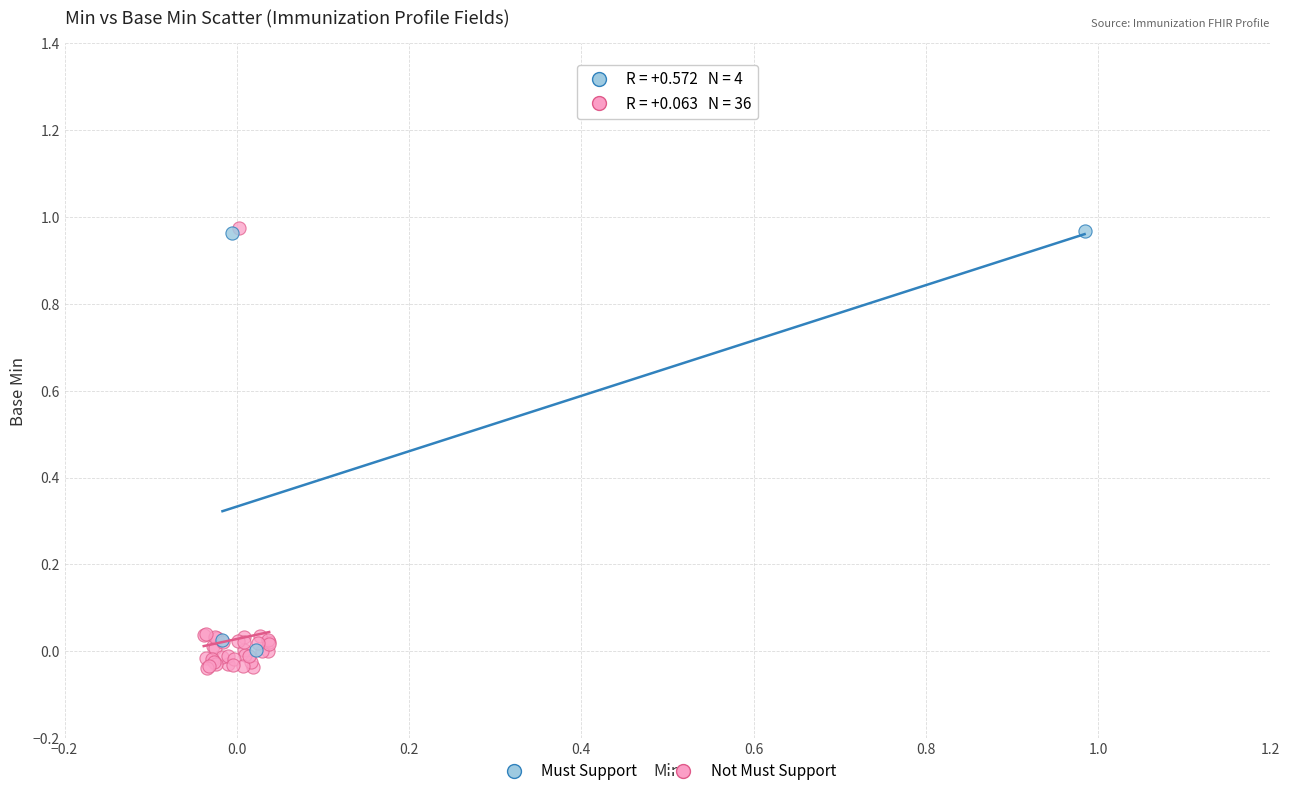

Which series contains the lowest Y value?

Not Must Support